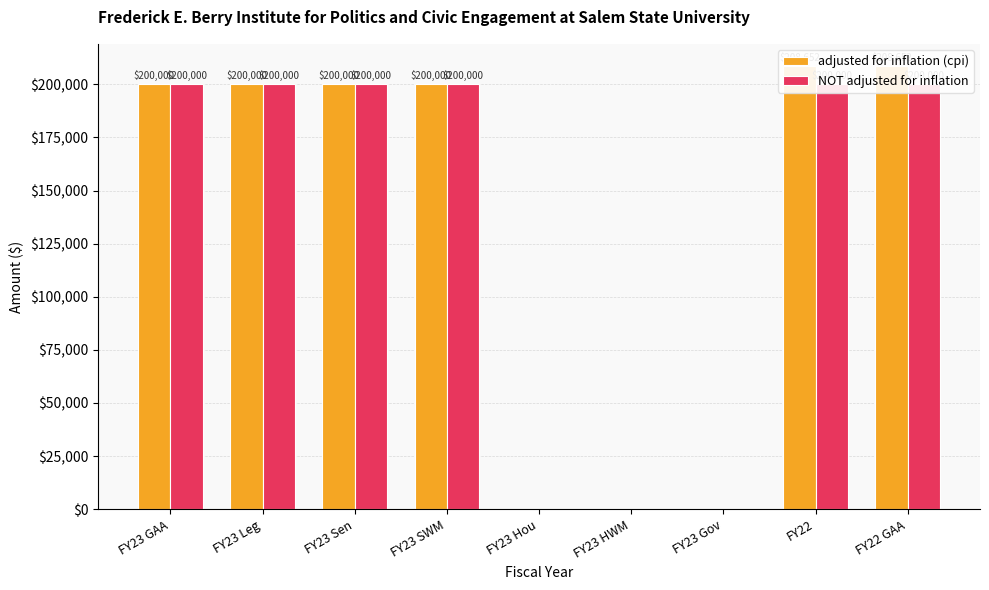

Where is NOT adjusted for inflation nearest to the value 100000?

FY23 GAA